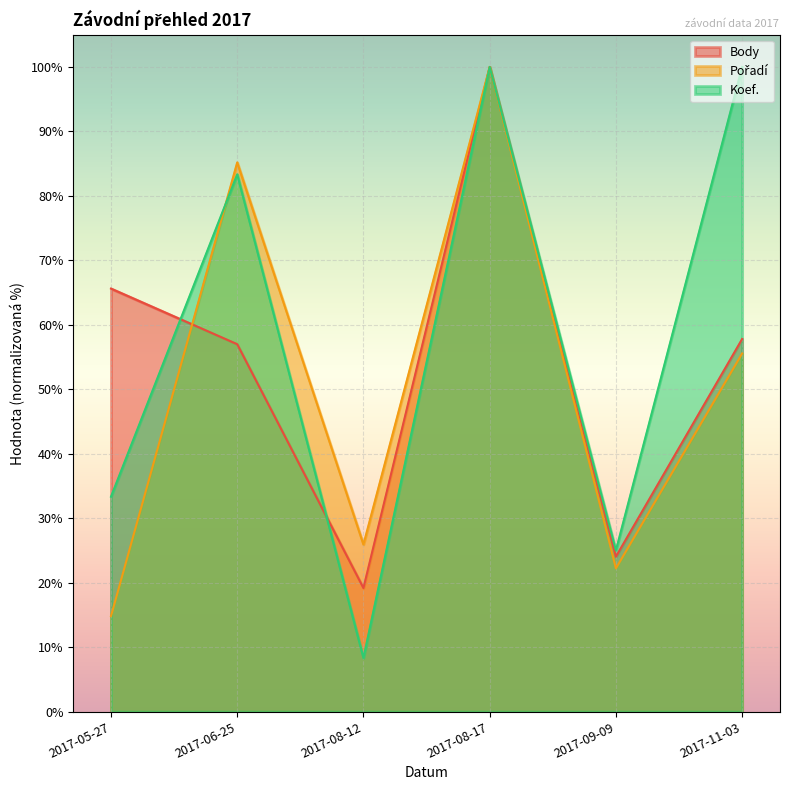

Between 2017-06-25 and 2017-08-17, which is larger?

2017-08-17